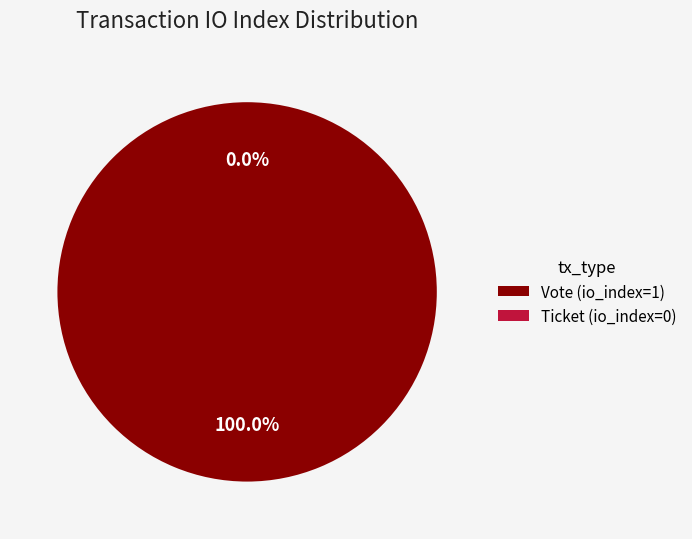

Combined, do Ticket (io_index=0) and Vote (io_index=1) account for over 50%?

Yes